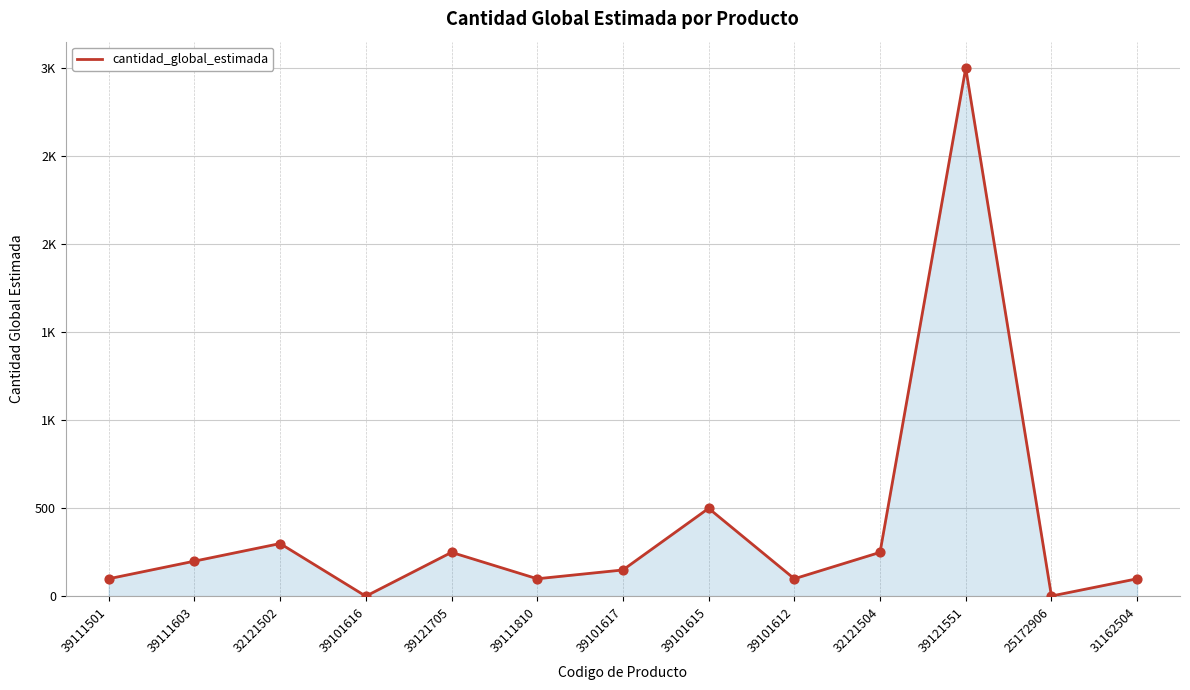

Does the chart have visible grid lines?

Yes